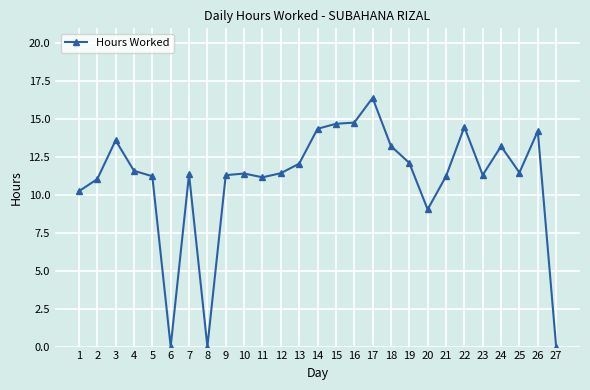

Which category has the highest value across all series?

17